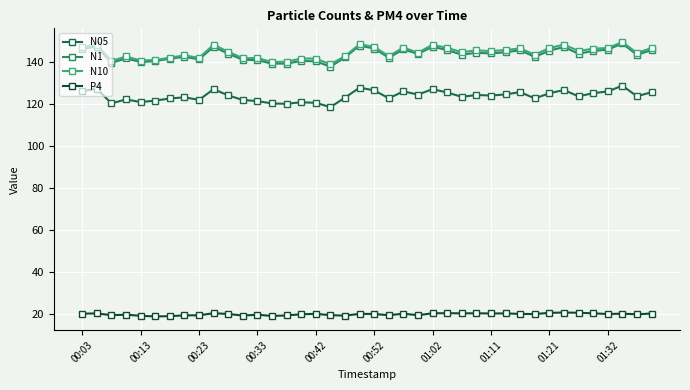

What is the minimum value shown in the chart?

18.8